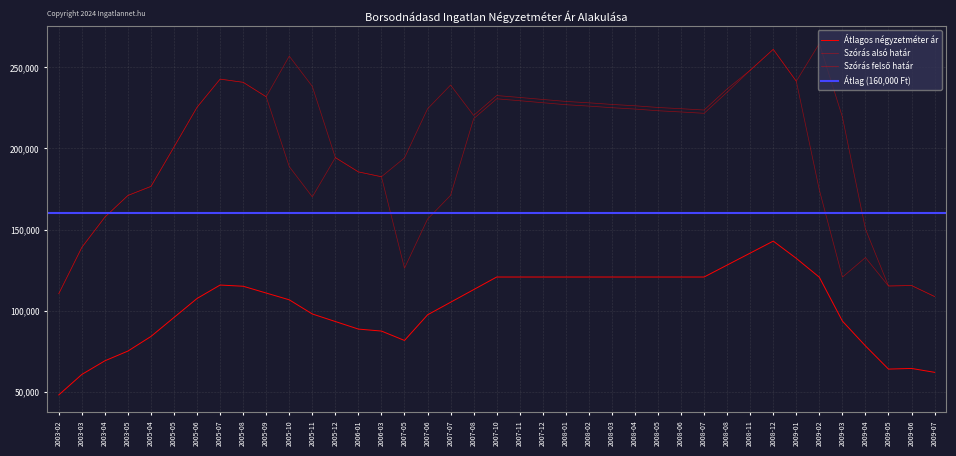

The value of Szórás alsó határ at 2006-03 is 182555. True or false?

True